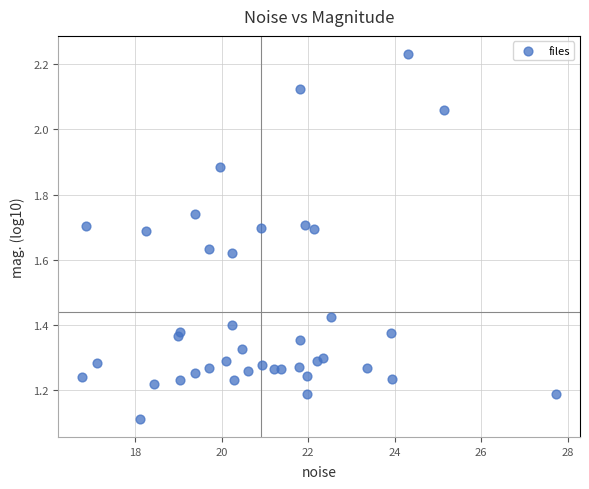

What Y value in the scatter plot is closest to 1?

1.1